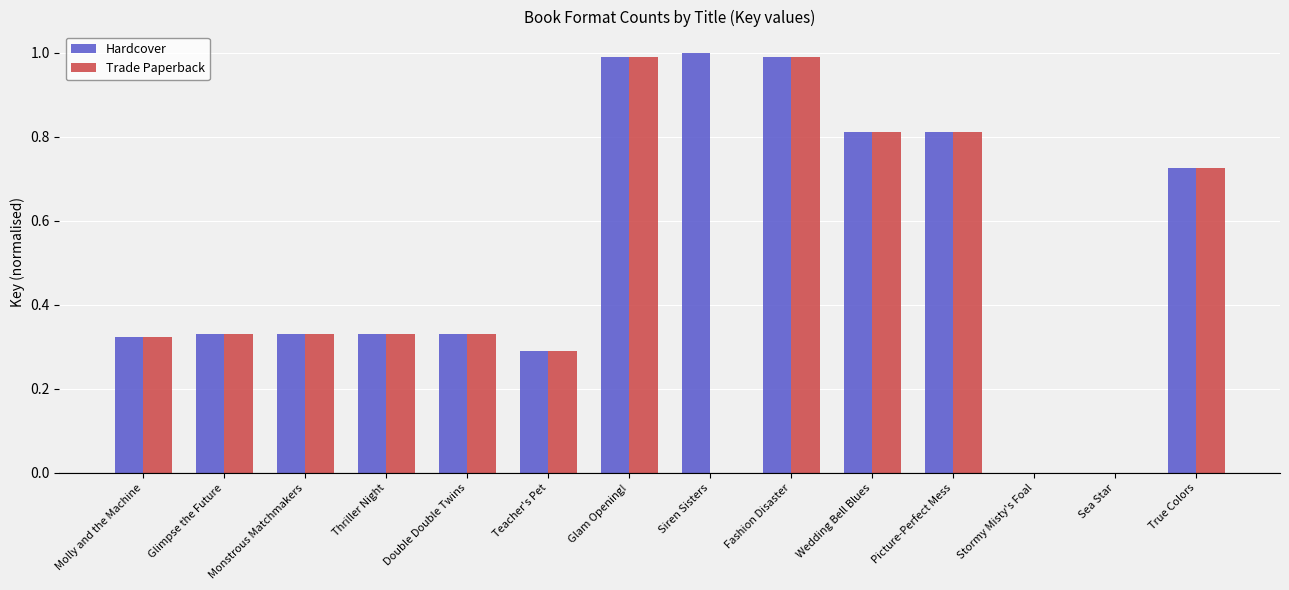

What is the total value across all series at Fashion Disaster?

2.0